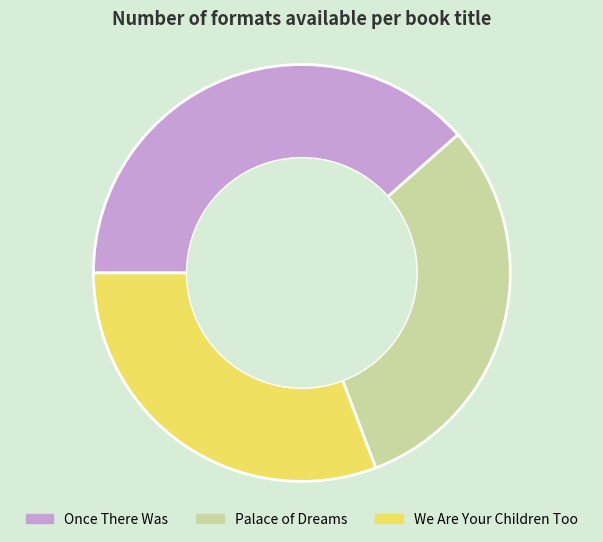

True or false: Once There Was accounts for 53% of the total.

False